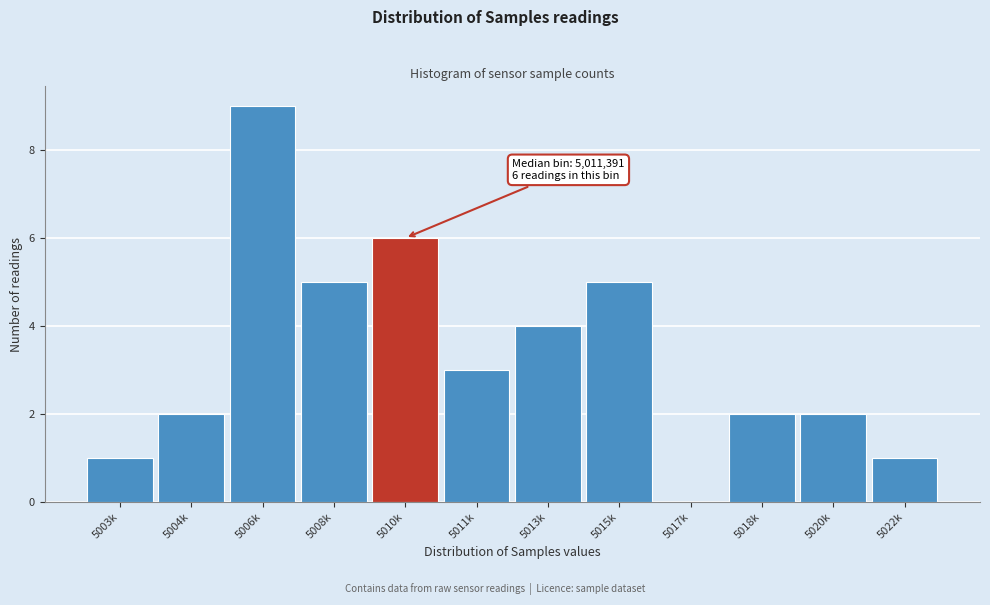

Reading right to left, extract all data points from this chart.

5022k=1	5020k=2	5018k=2	5017k=0	5015k=5	5013k=4	5011k=3	5010k=6	5008k=5	5006k=9	5004k=2	5003k=1